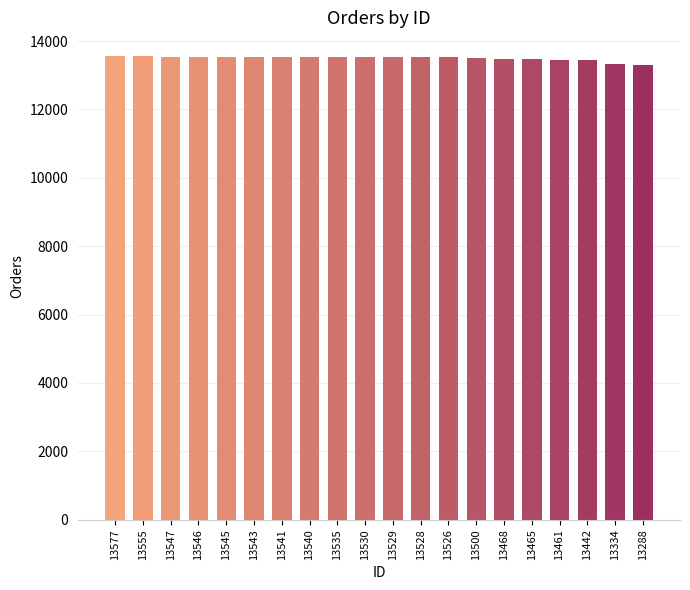

The chart shows a value of 4084 at 13468. True or false?

False